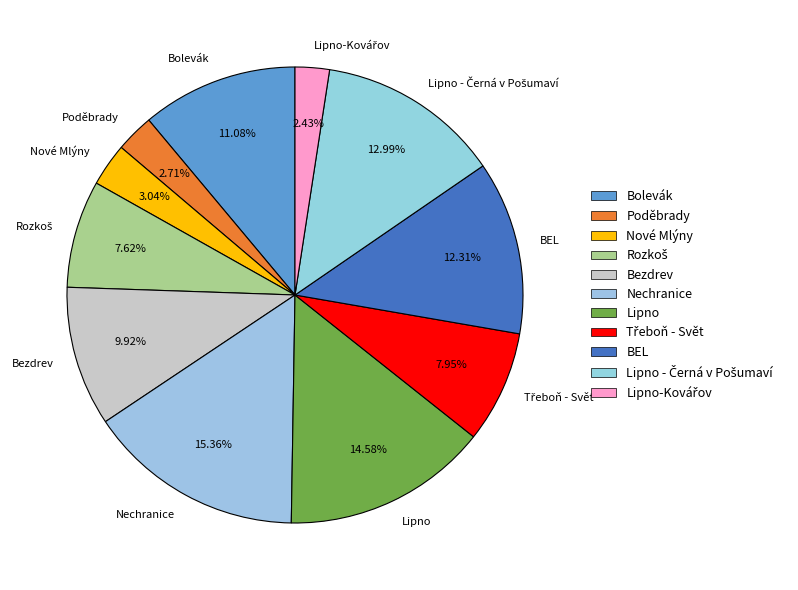

Which category has the biggest portion of the pie?

Nechranice